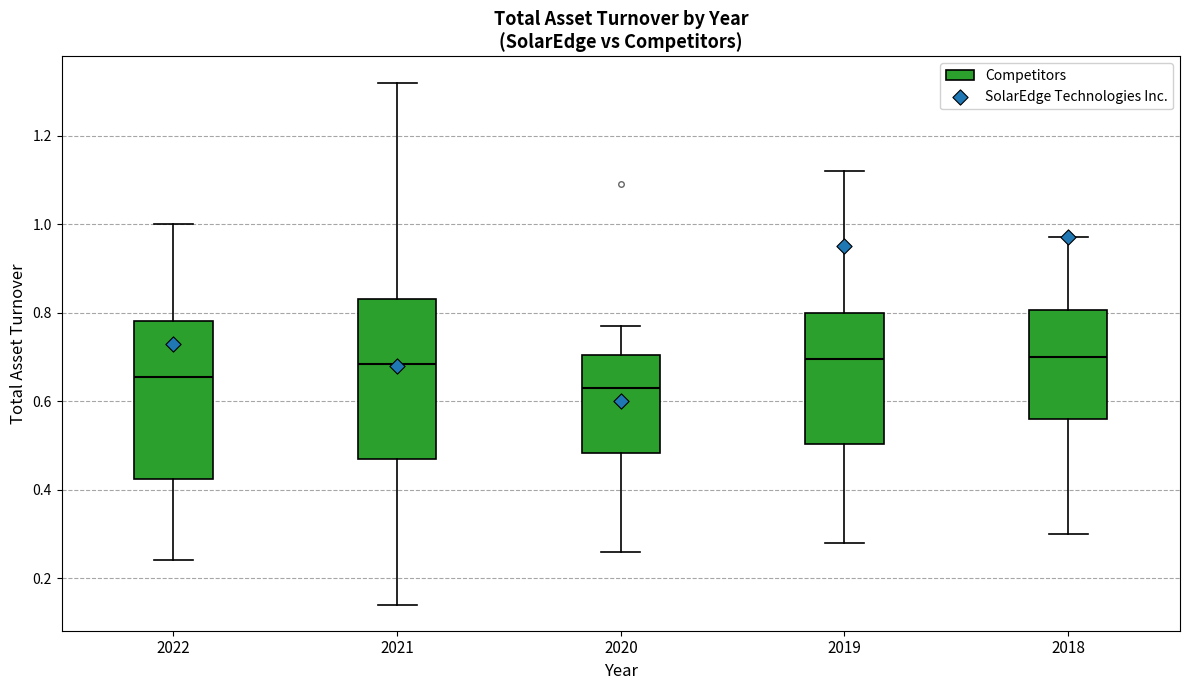

Where is the lower edge of the box at x = 2018 on the y-axis? The values are not printed on the chart, so give them approximately, as read against the axis.

0.56